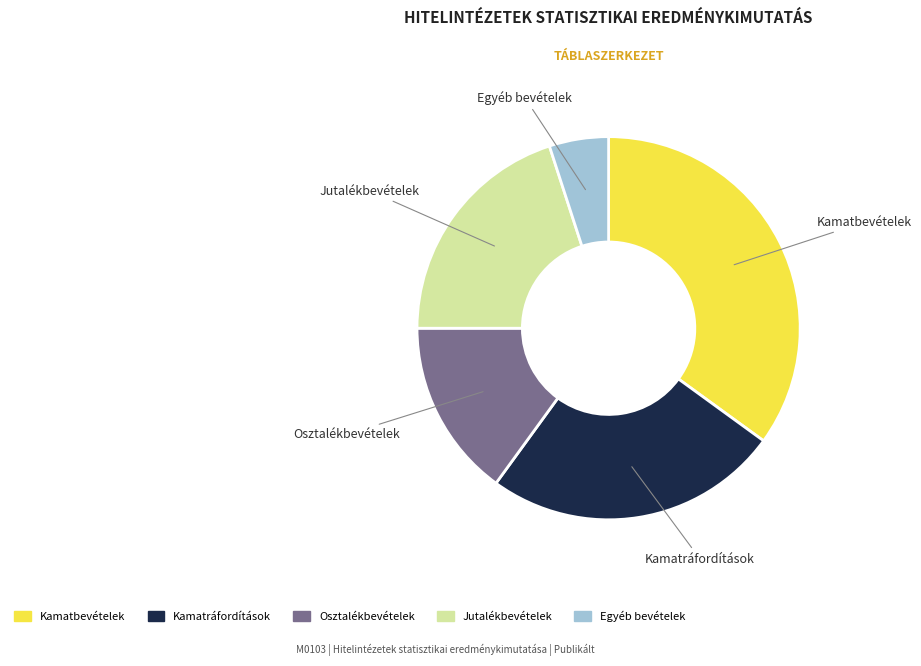

Which has a higher value, Kamatbevételek or Osztalékbevételek?

Kamatbevételek